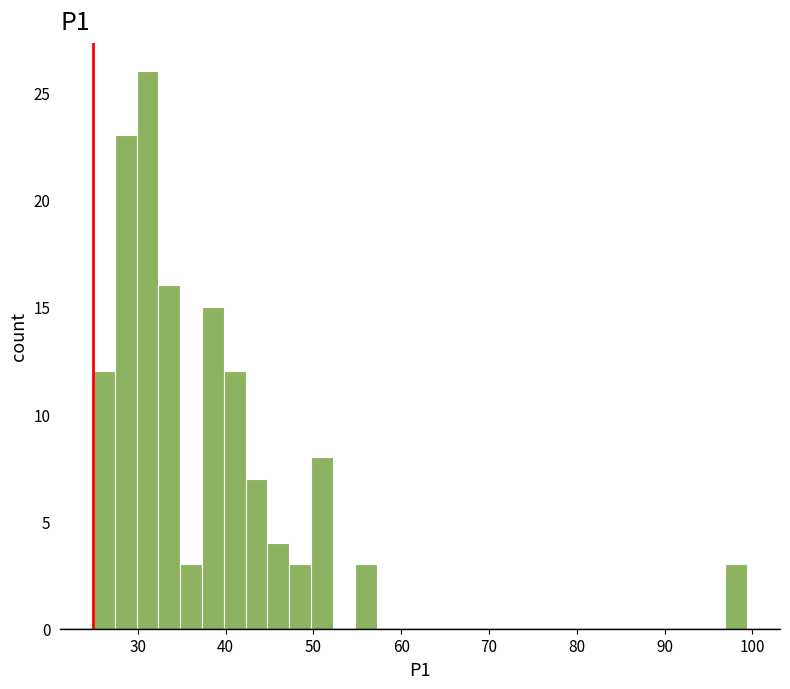

Around what value on the x-axis is the tallest bar? Give the approximate position of its centre, as read against the axis.

31